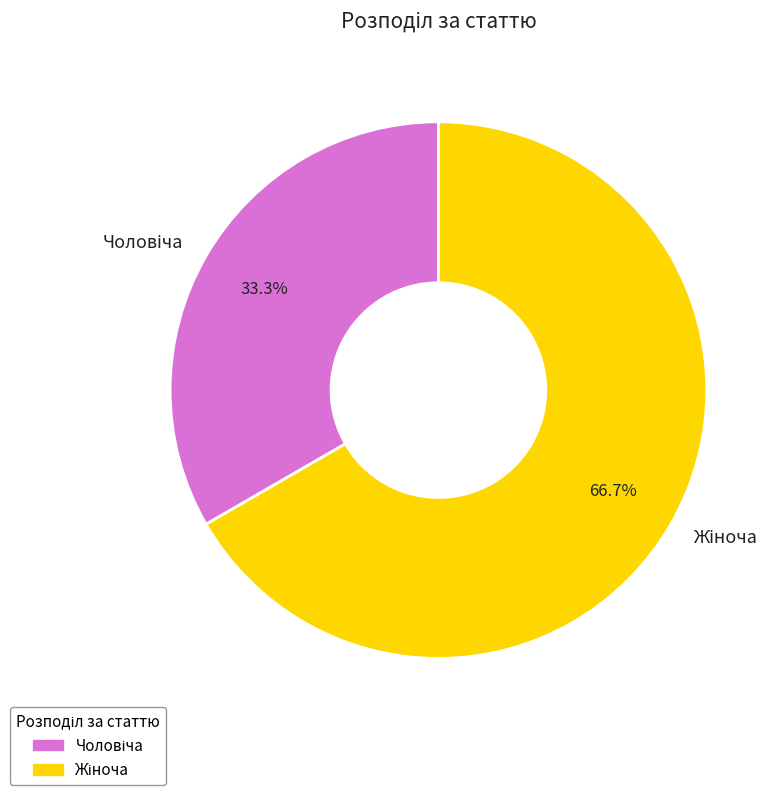

How many segments does this pie chart have?

2